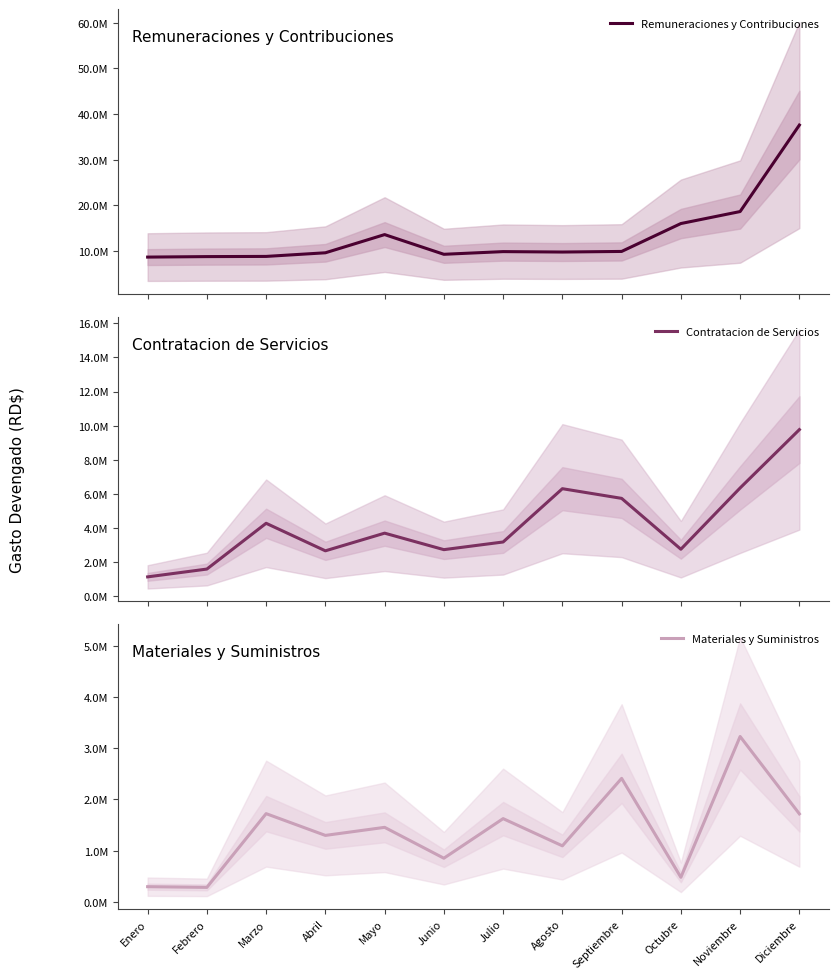

Is it true that Materiales y Suministros equals 377189.1 at Junio?

False